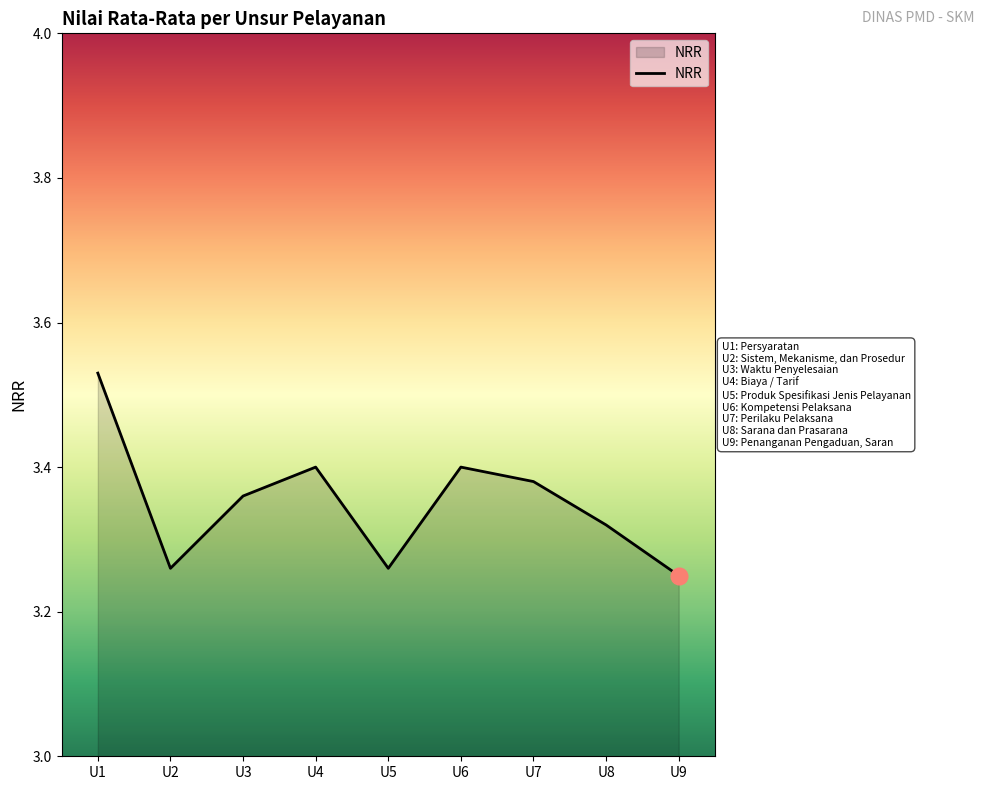

True or false: the data shows 1.7 at U3.

False